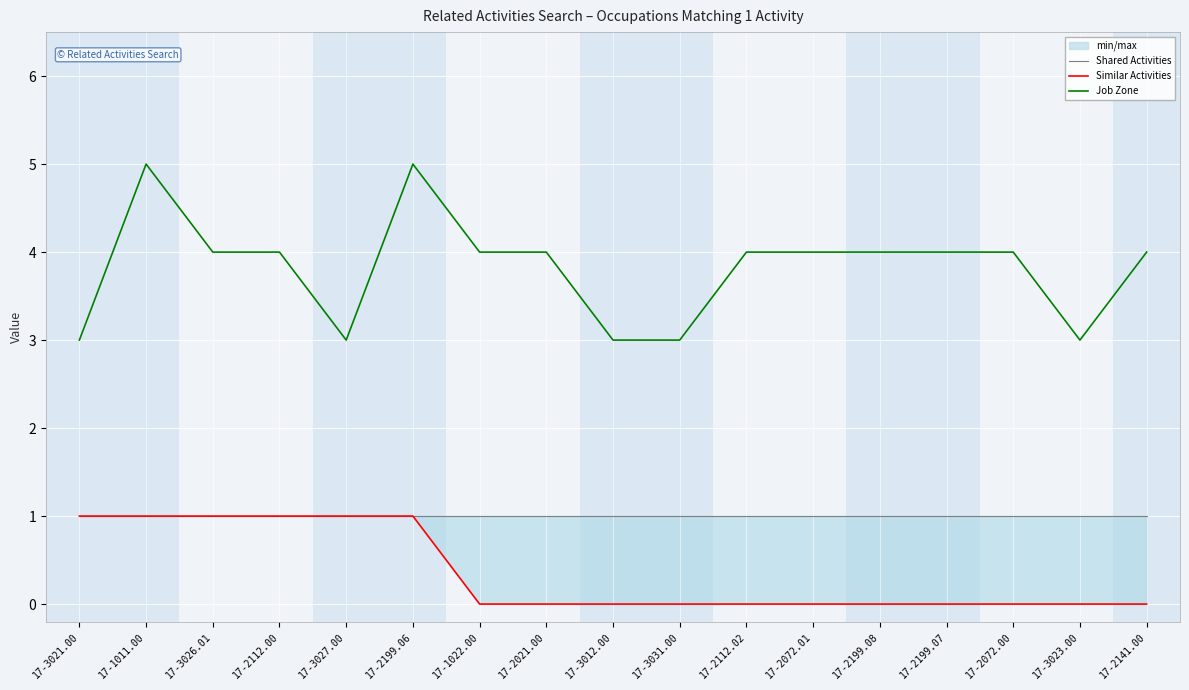

Is the value of Similar Activities at 17-3012.00 greater than the value of Shared Activities at 17-2072.00?

No